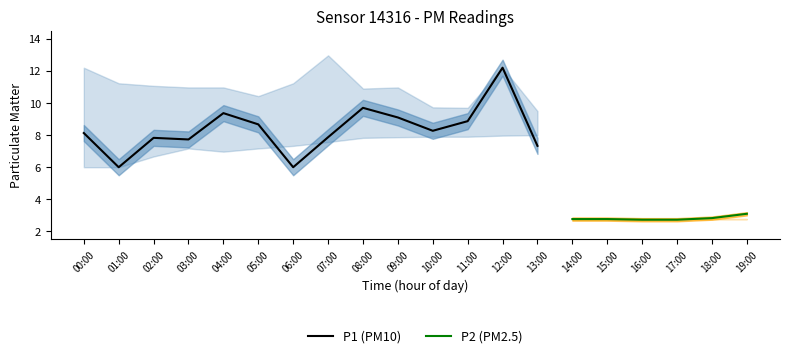

What is the highest value of the P1 (PM10) series?

12.2